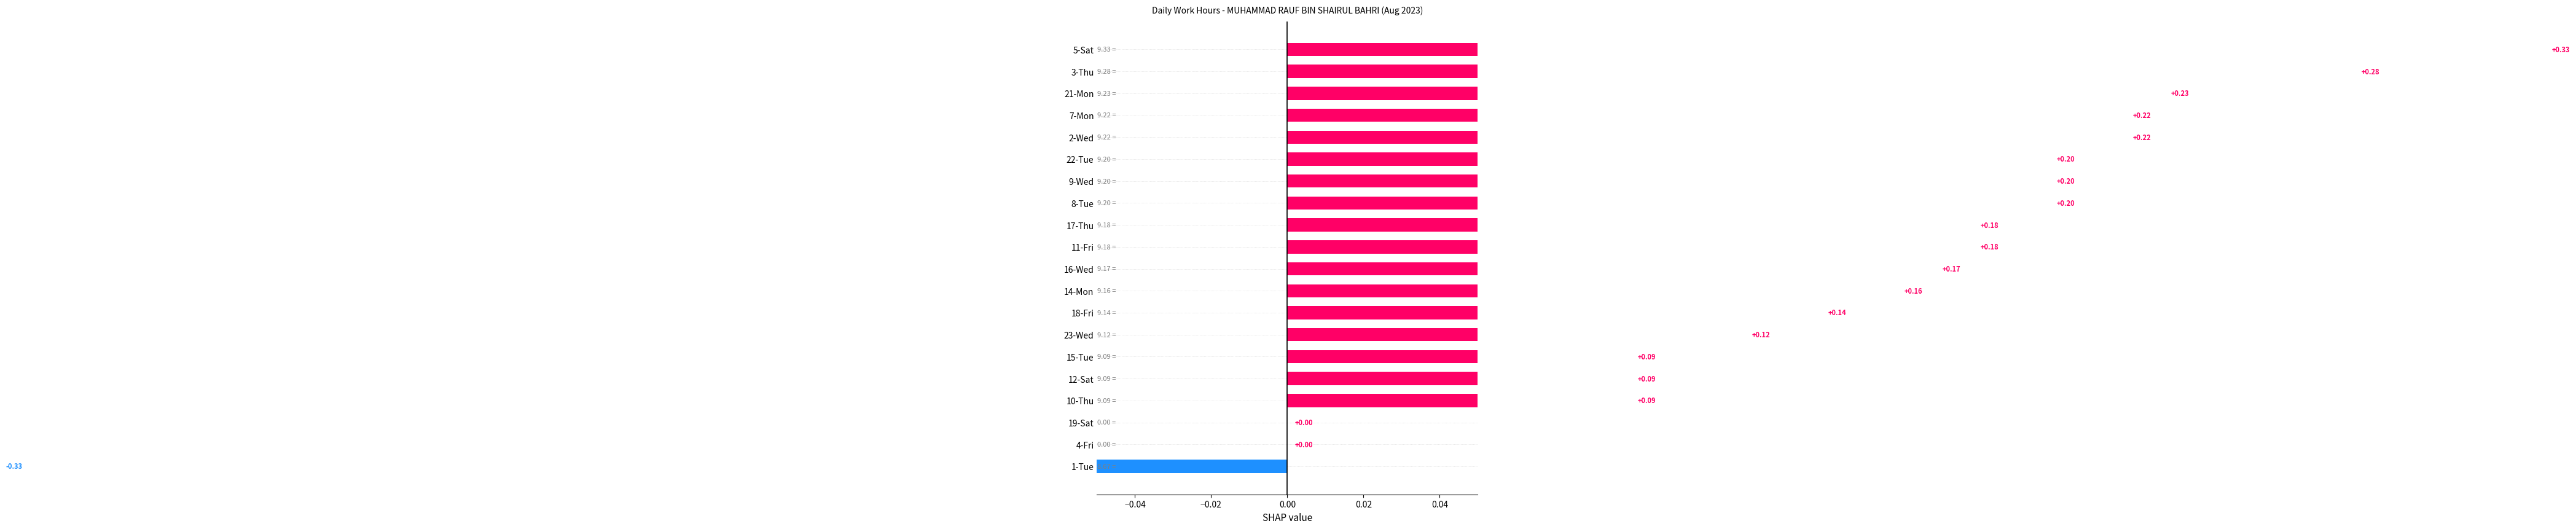

How many categories are shown in the chart?

20